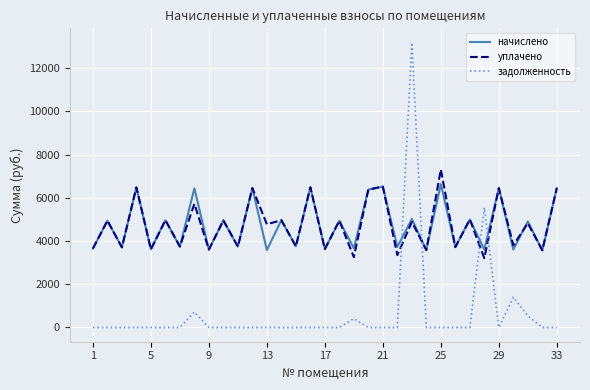

Does the chart have visible grid lines?

Yes